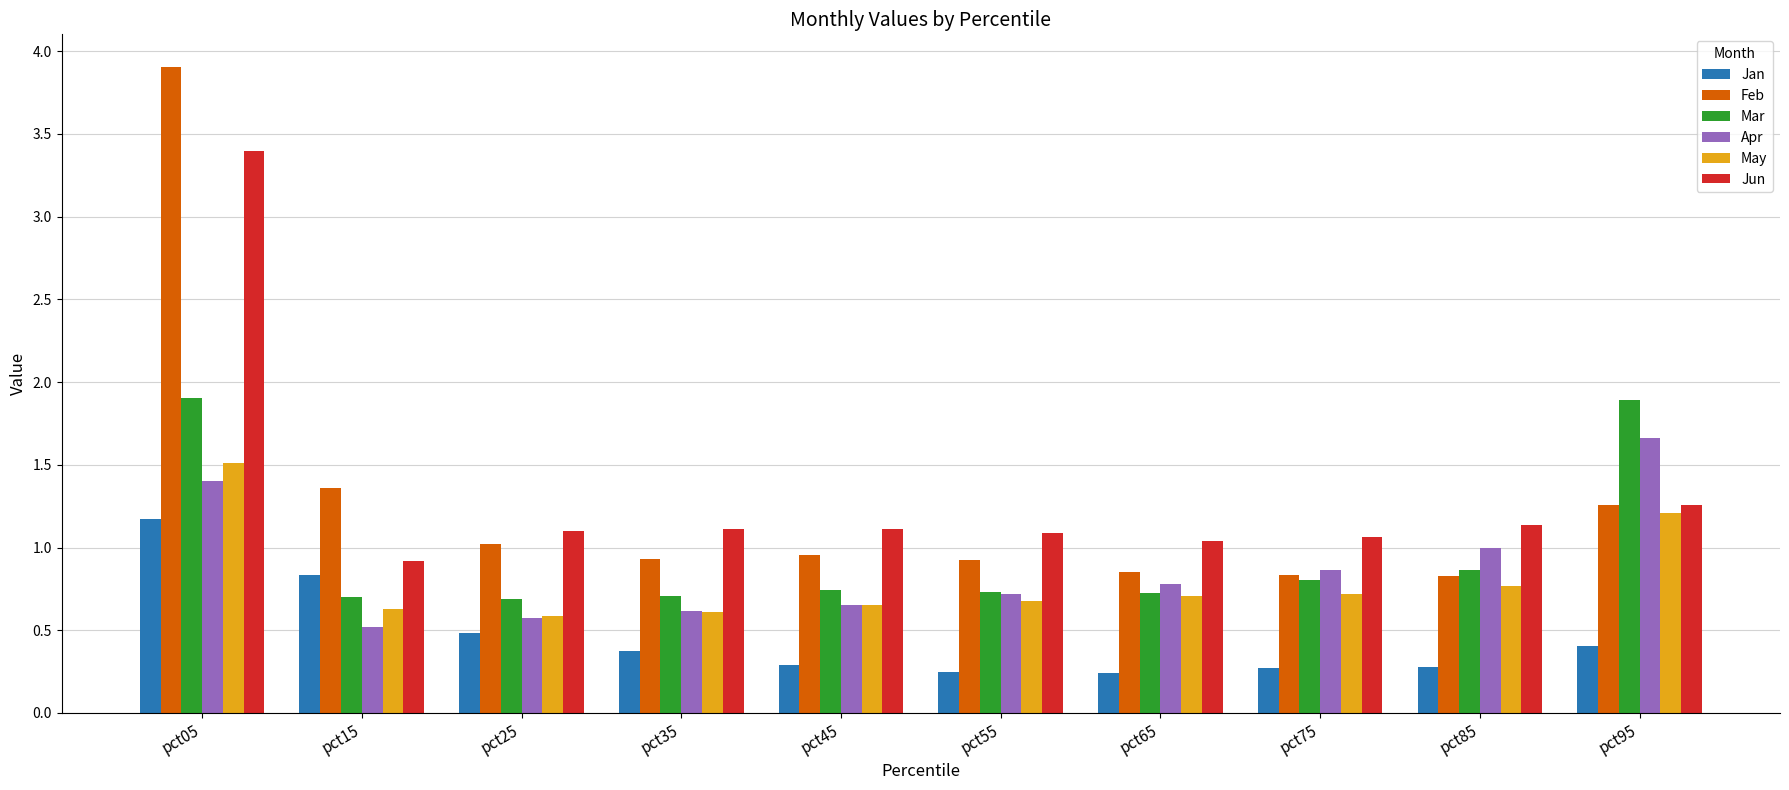

Which series has the largest total across all categories?

Jun